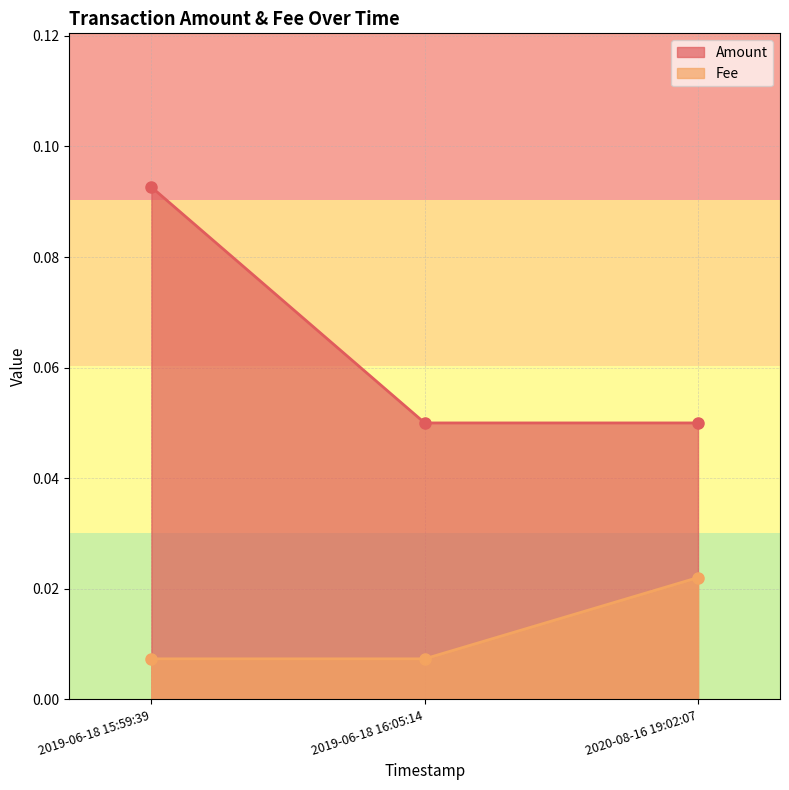

Is it true that Fee equals 0.0 at 2020-08-16 19:02:07?

True